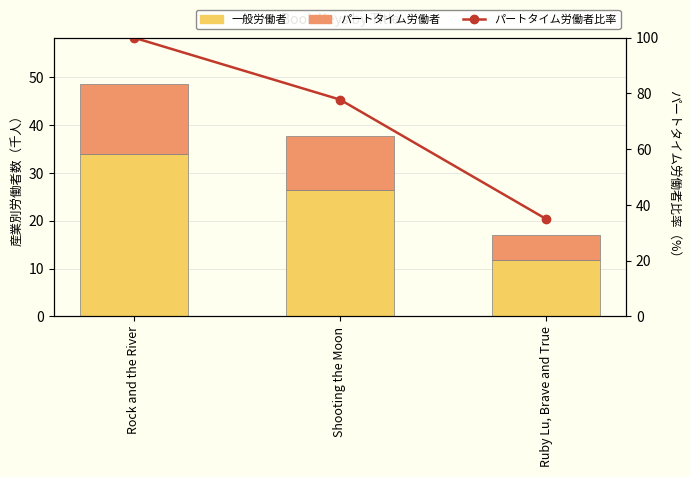

How many data points in パートタイム労働者 are above 11328401?

2